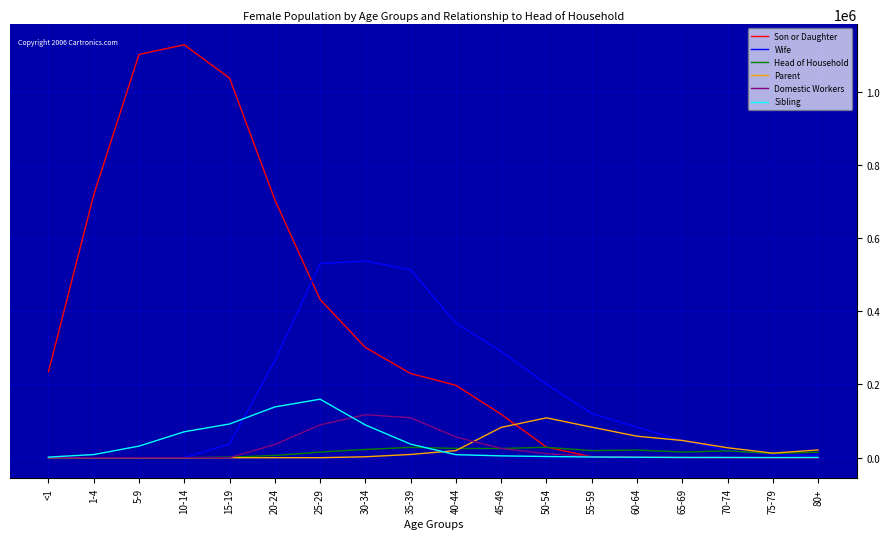

What is the difference between the maximum and minimum values in the Son or Daughter series?

1127529